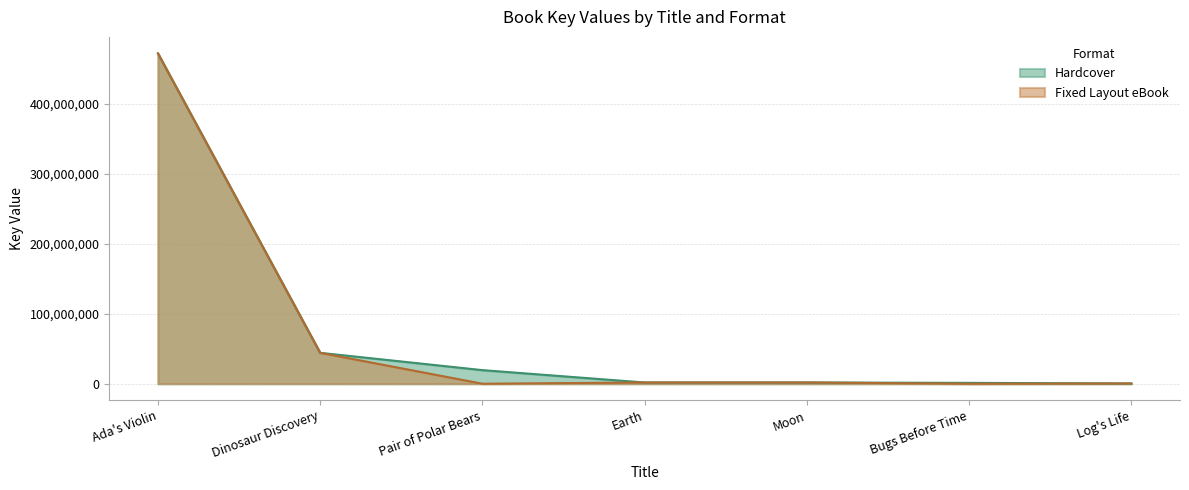

True or false: Hardcover and Fixed Layout eBook intersect in this chart.

False